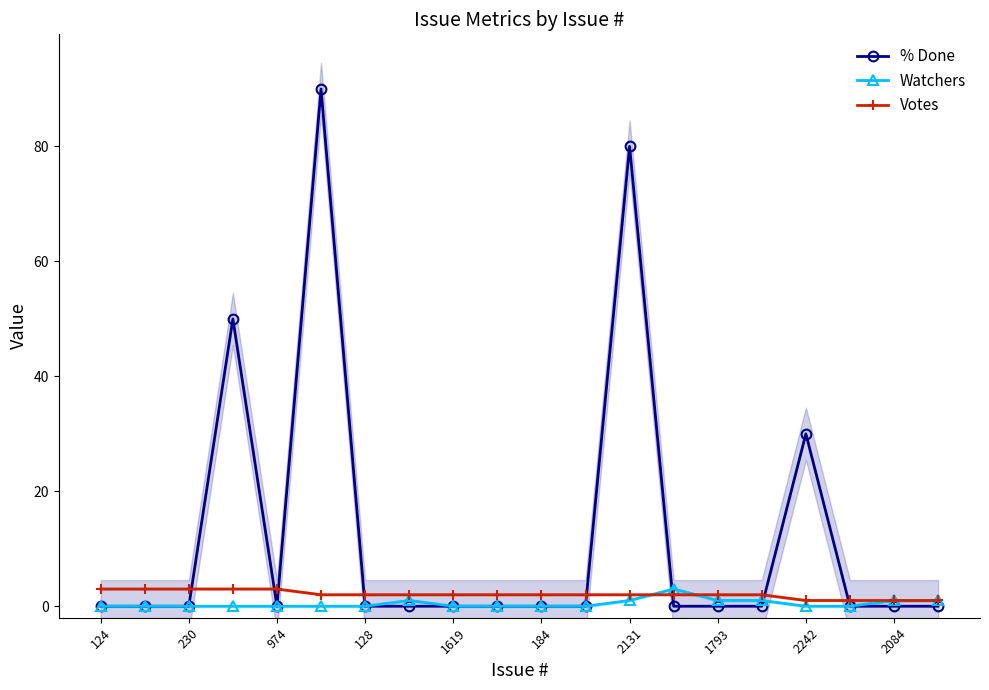

How many lines are shown in the chart?

3